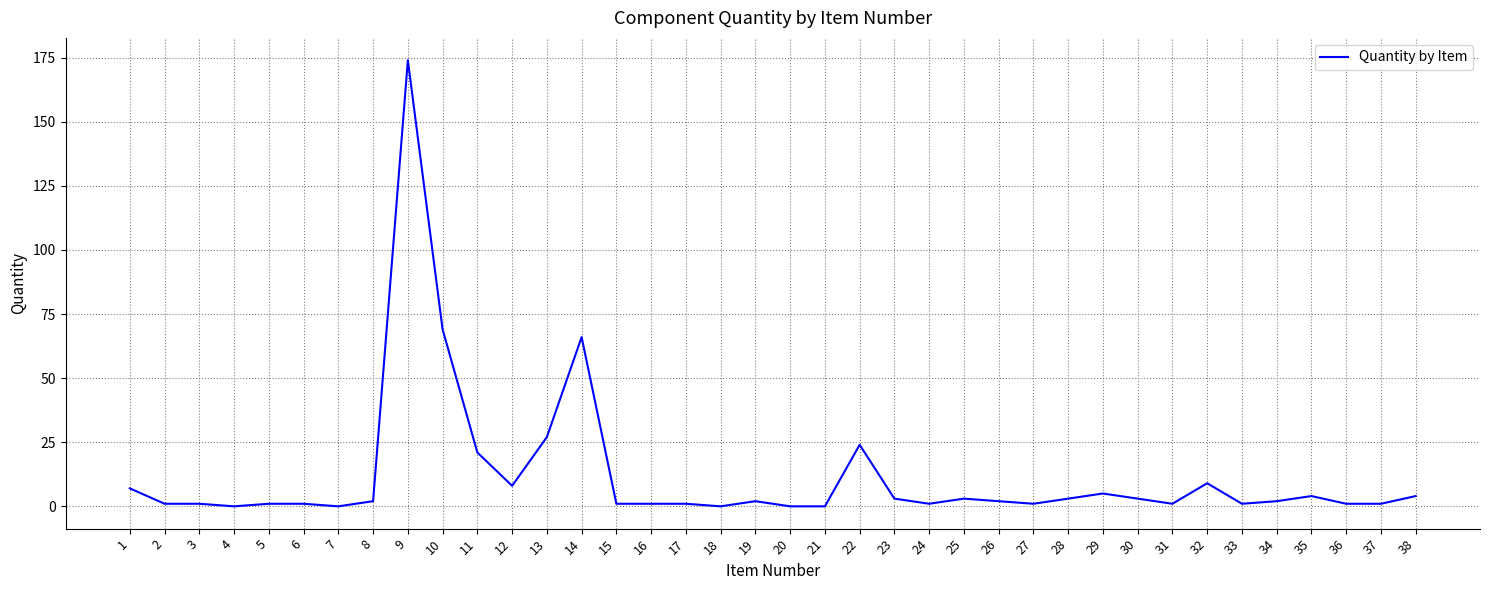

What is the sum of the values at 9 and 20?

174